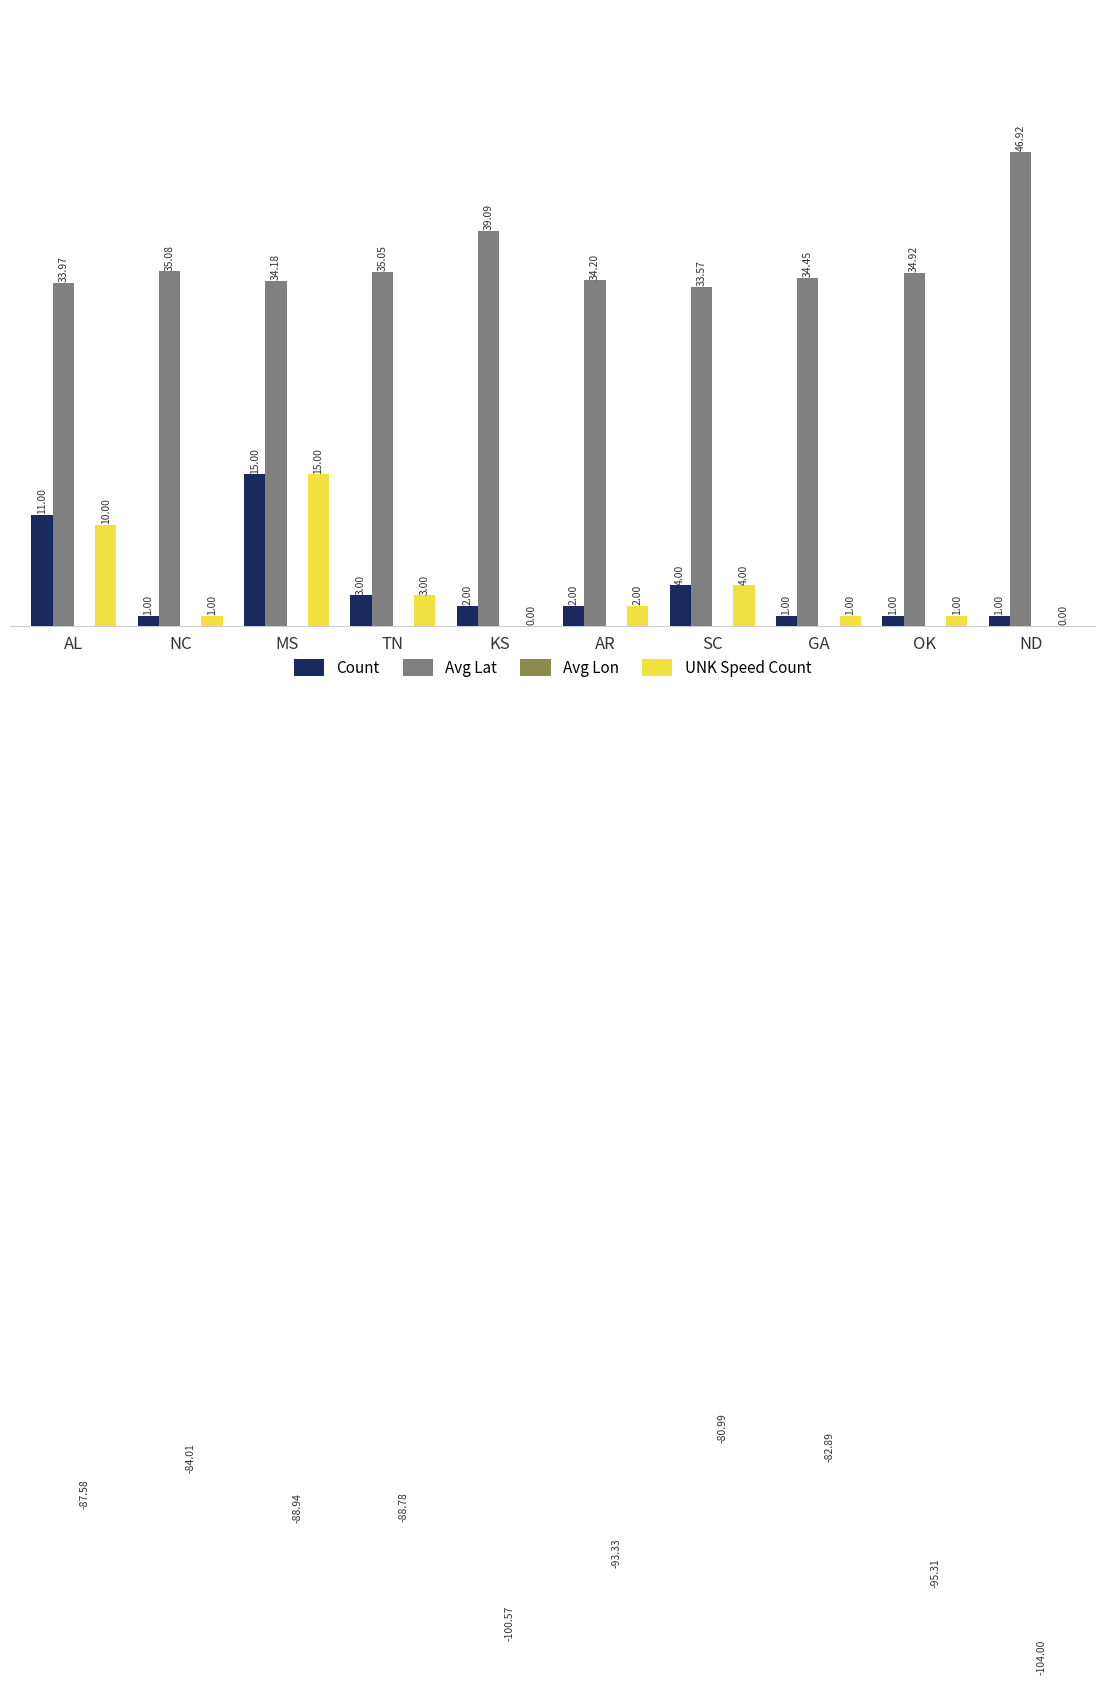

What is the label of the 5th bar from the left?

KS